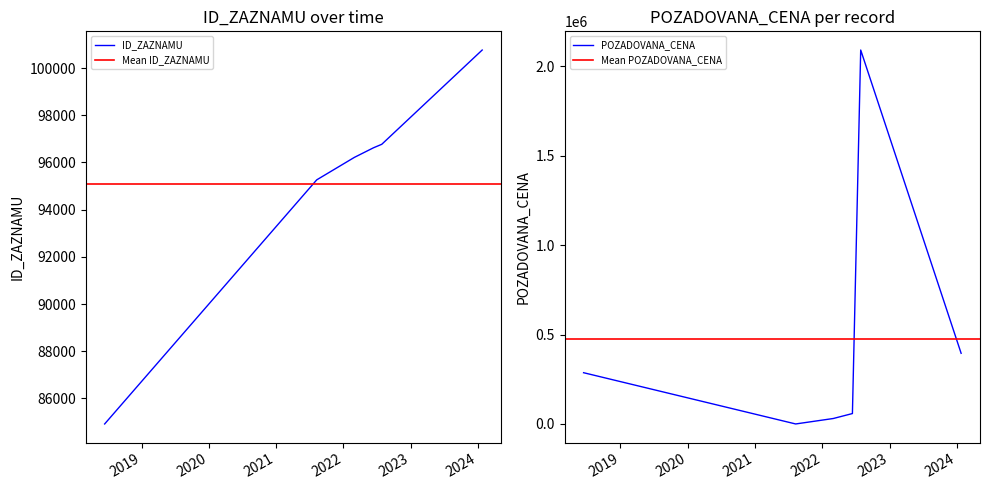

After their last crossing, which series has the higher values: ID_ZAZNAMU or POZADOVANA_CENA?

POZADOVANA_CENA